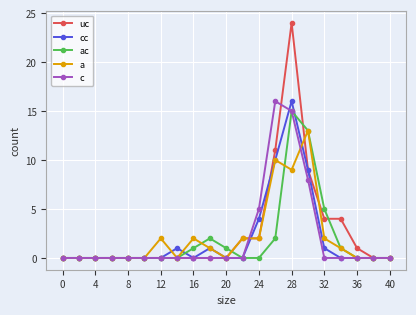

Which series has the widest spread of values?

uc